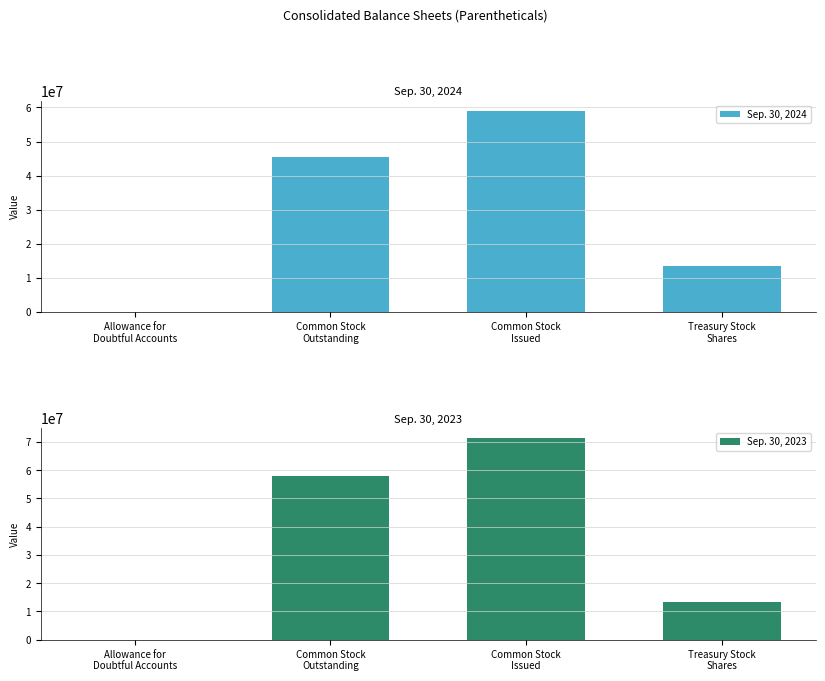

At which label does Sep. 30, 2024 first exceed 45570084?

Common Stock
Issued